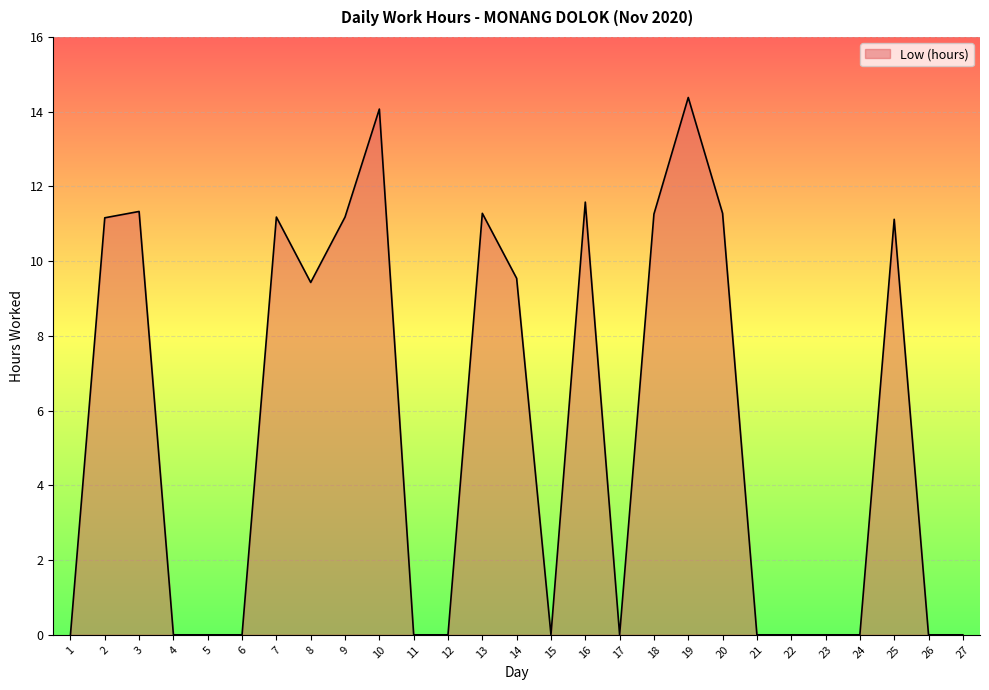

What is the change in value from 14 to 20?

+1.7